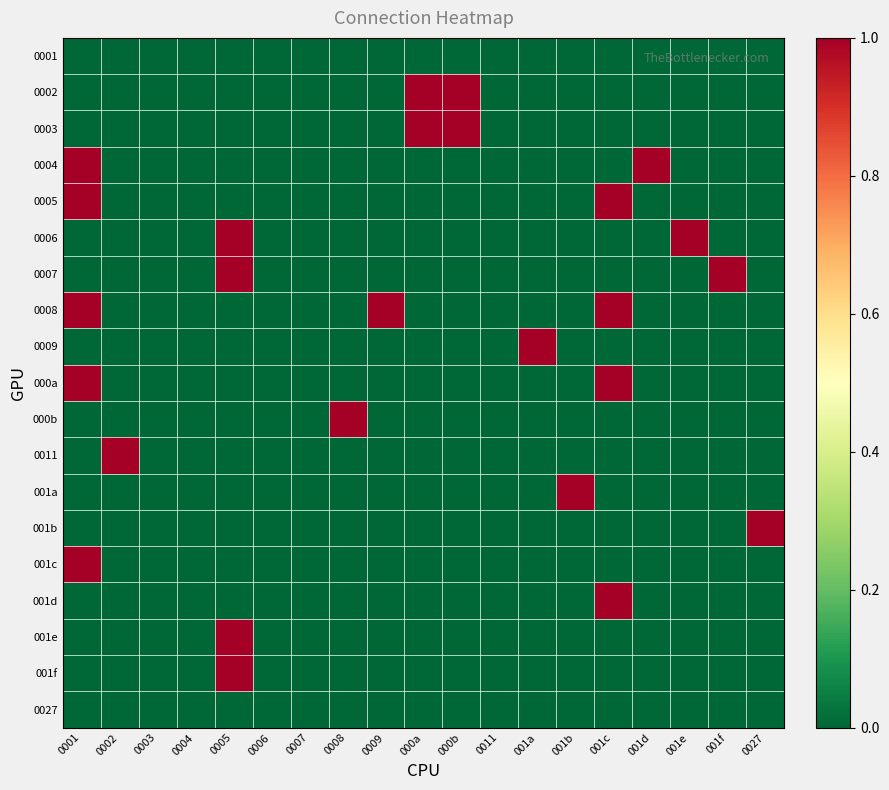

Which category has the highest value across all series?

000a